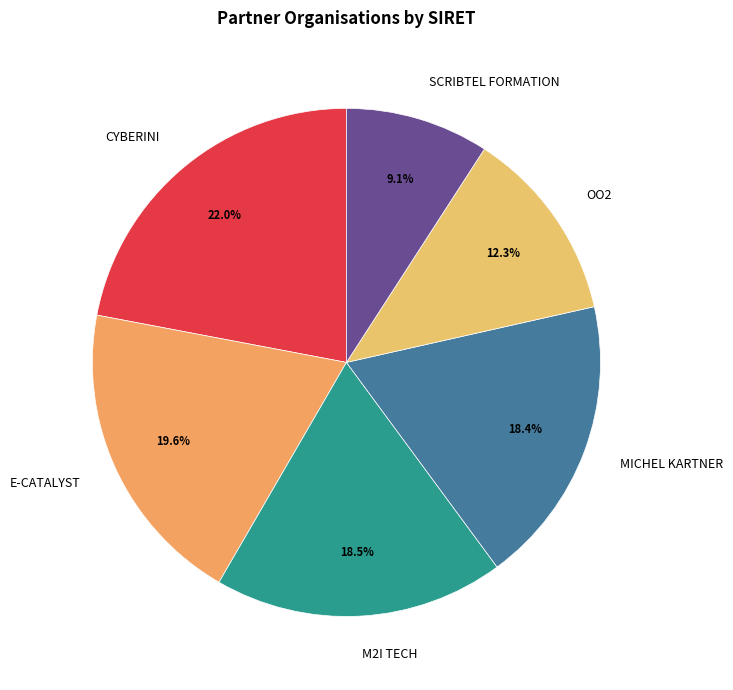

To the nearest percent, what is the difference between the OO2 and M2I TECH slice percentages?

6%